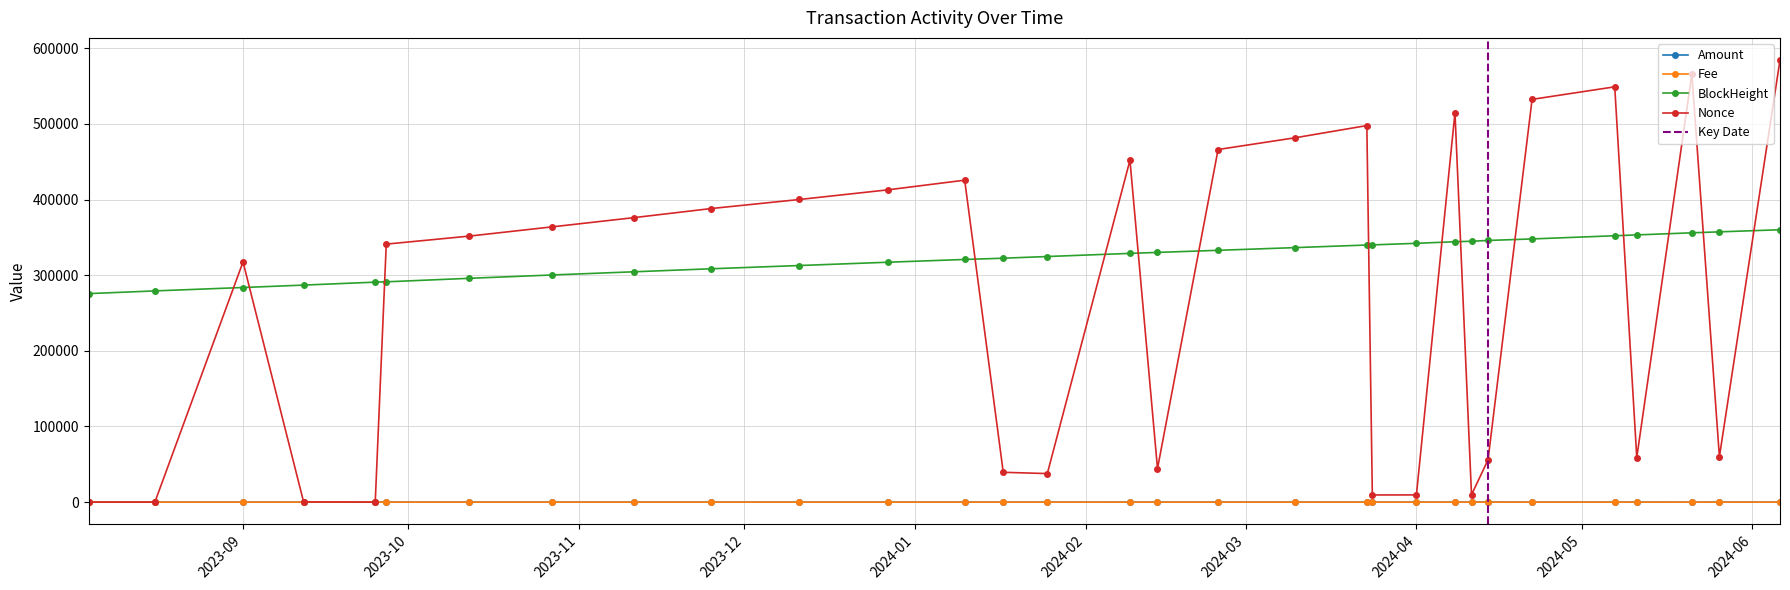

True or false: Nonce has more than 2 interior local peaks.

True